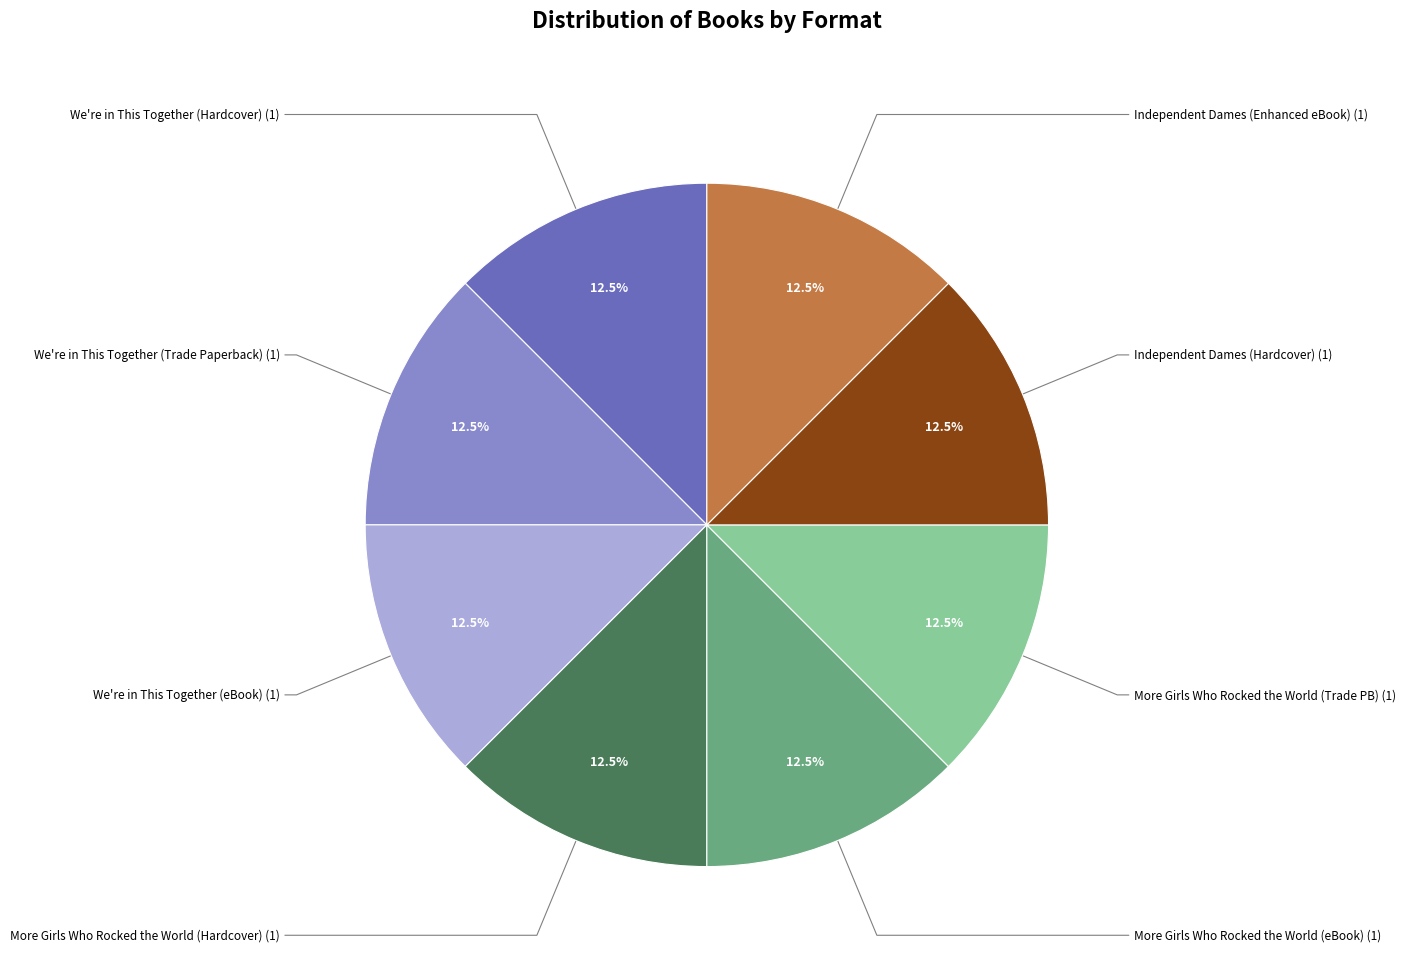

Is there a majority slice in this chart?

No